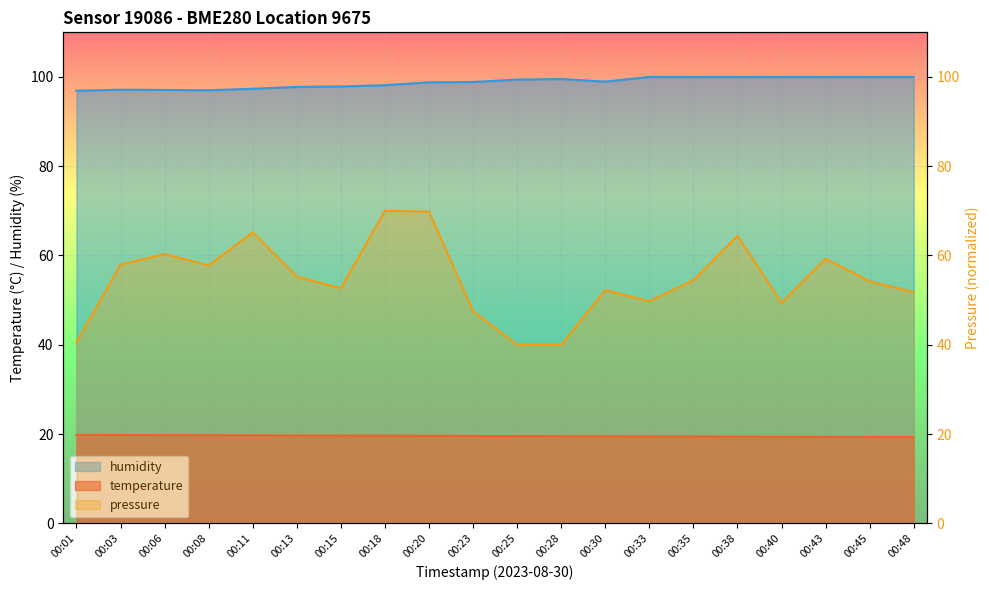

Is it true that humidity equals 147.8 at 00:06?

False